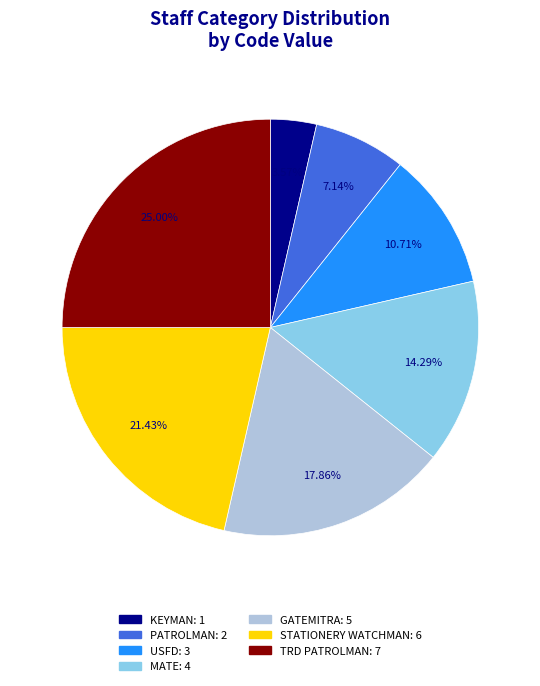

Is there any slice that represents more than half of the pie?

No